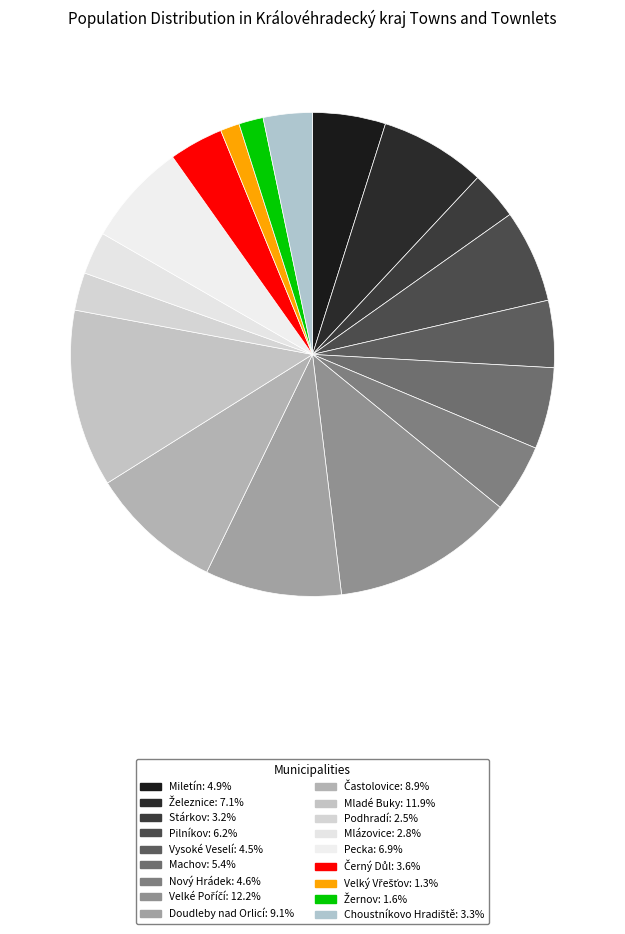

The Velké Poříčí slice represents 12% of the pie. True or false?

True